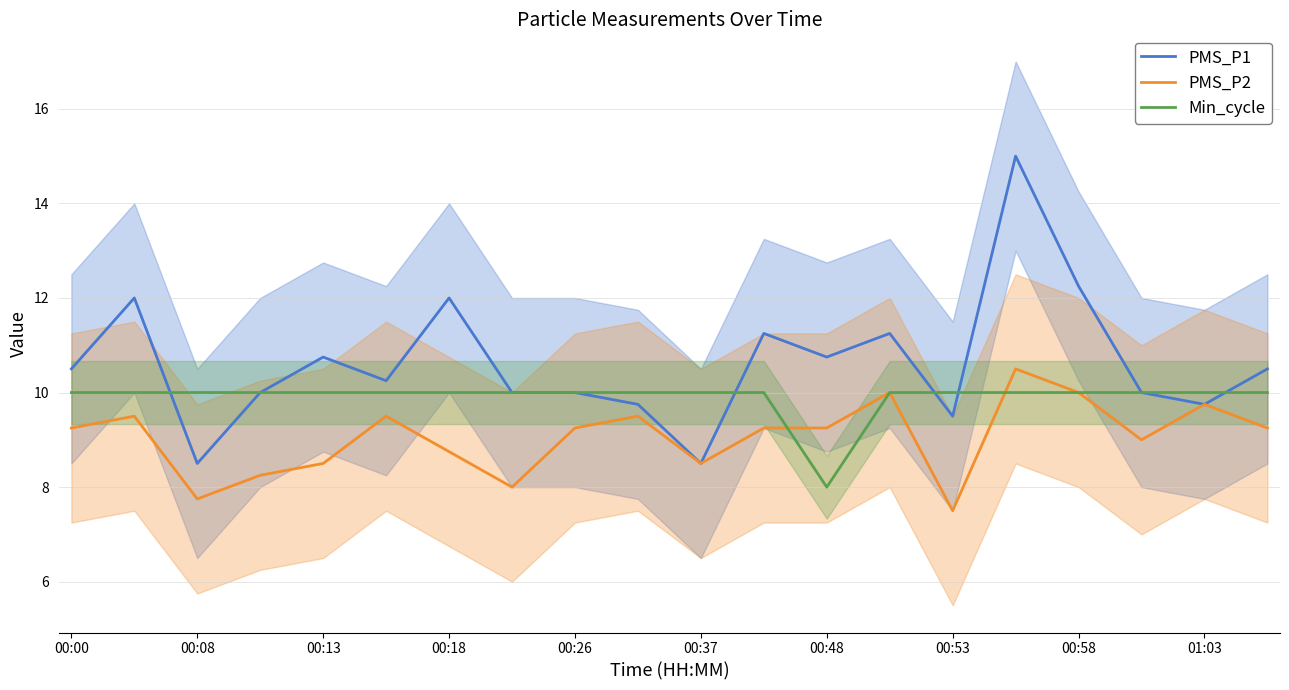

The PMS_P1 series shows 10.8 at 00:13. True or false?

True